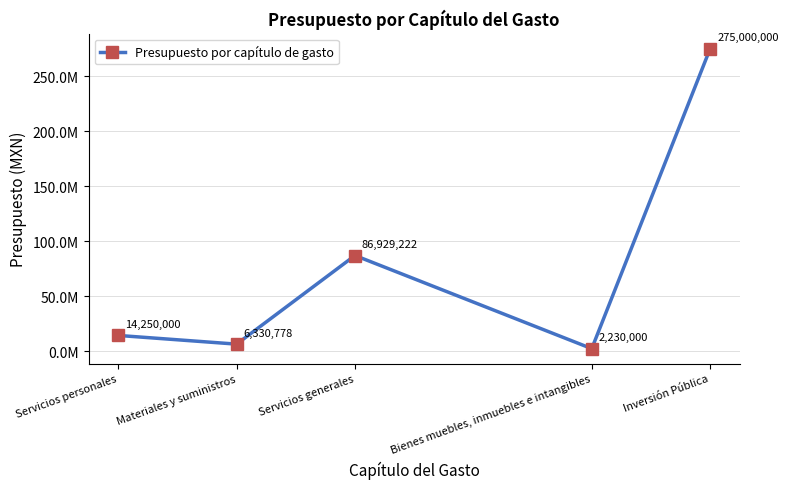

How many points are higher than both their immediate neighbors (excluding endpoints)?

1